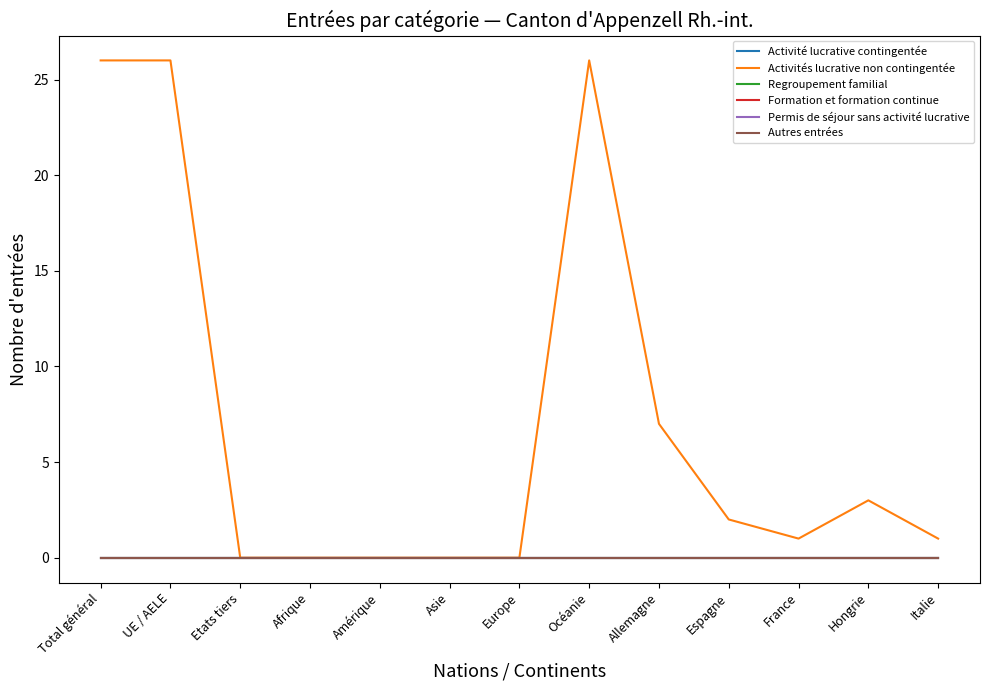

Which series has the widest spread of values?

Activités lucrative non contingentée